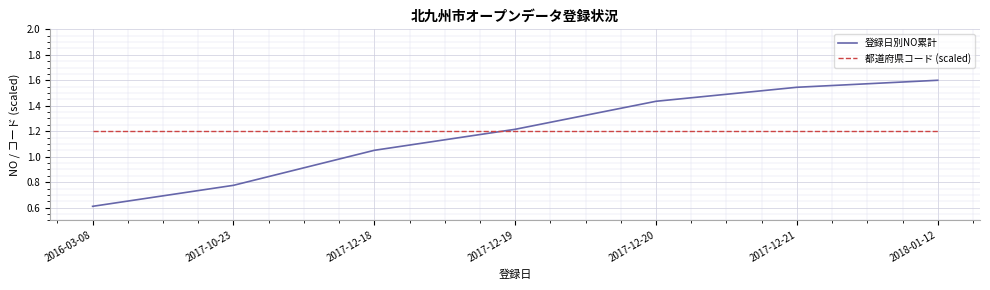

Read the 登録日別NO累計 value at 2016-03-08.

0.6